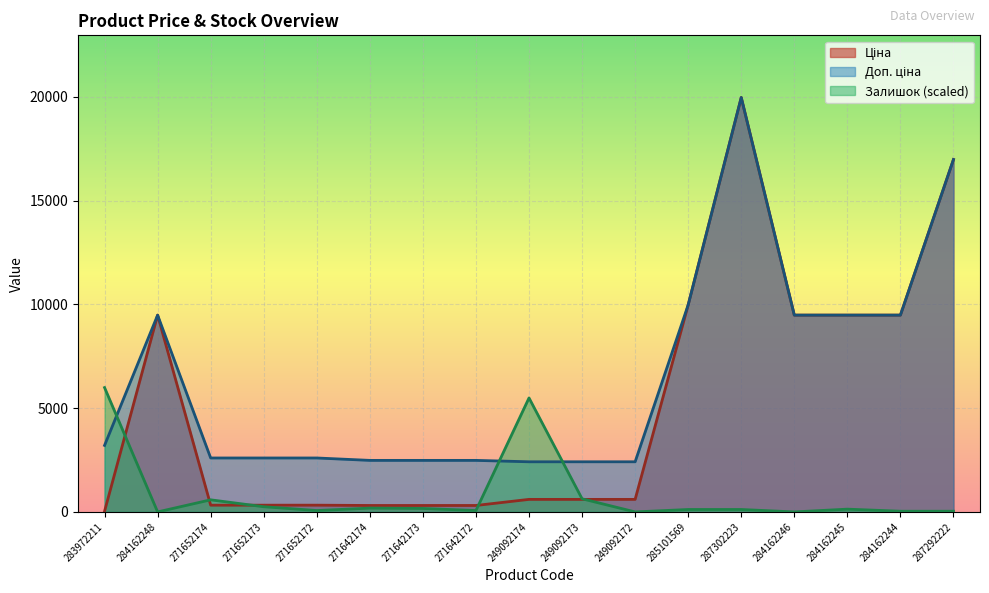

Which has a higher value, 271642172 or 249092173?

249092173